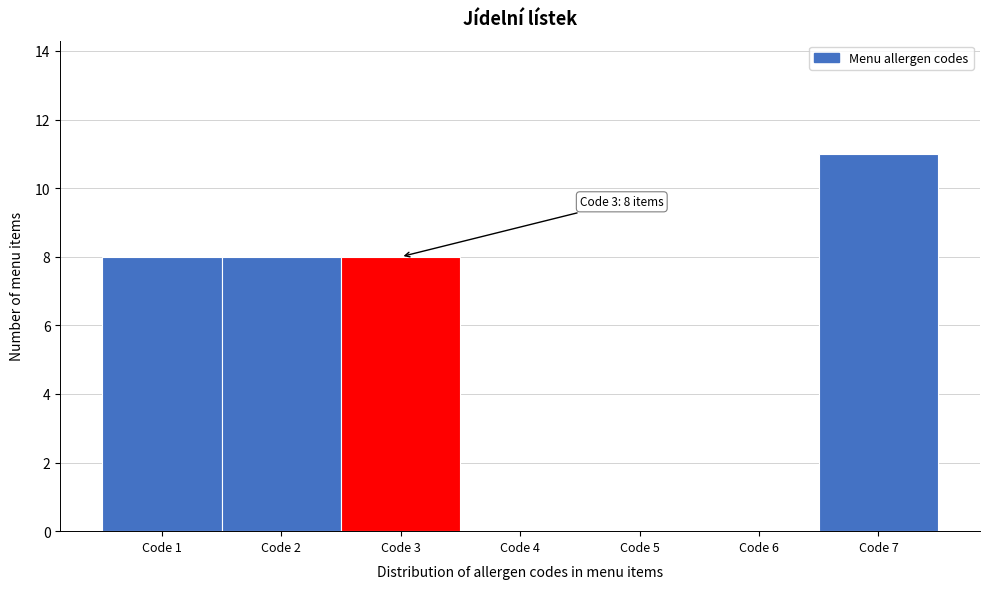

Over which range of the x-axis is the bar tallest?

6.5 to 7.5